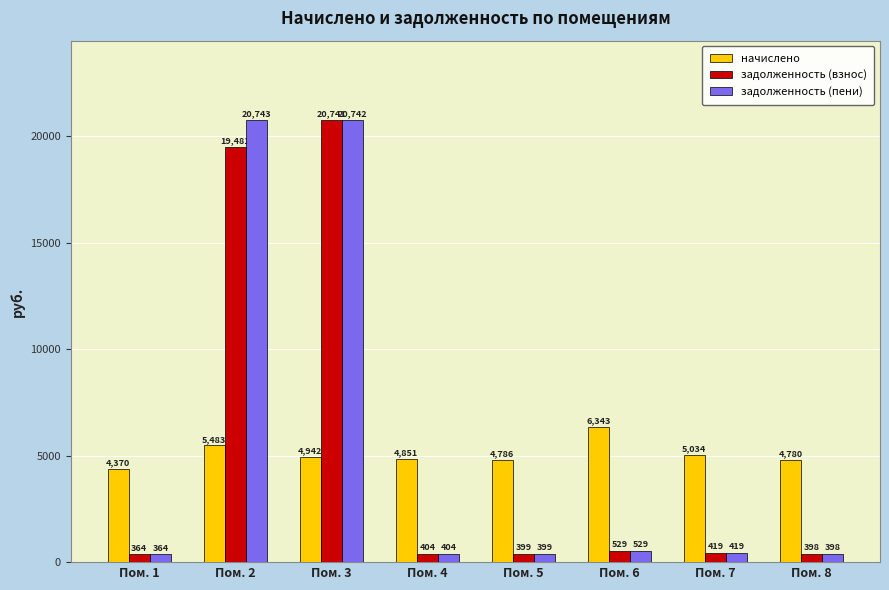

Are the bars horizontal?

No